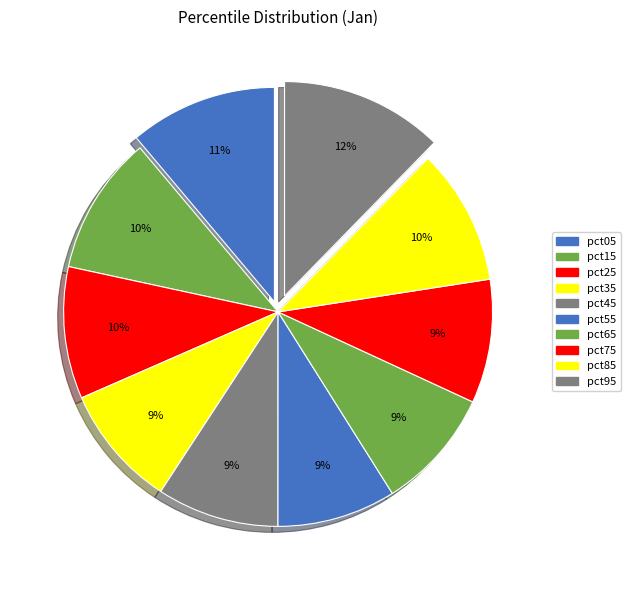

Which category has the smallest portion of the pie?

pct55